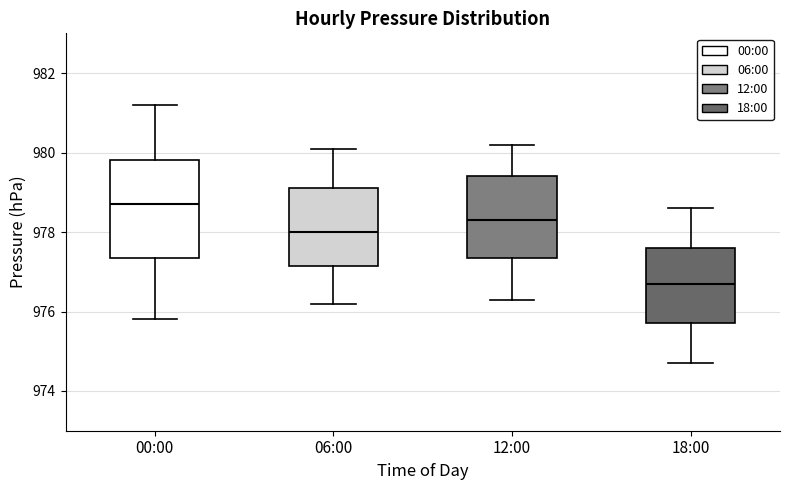

Reading left to right, transcribe this box plot: for each box, give where its median line is, the range the box spans, and where its two whiskers end, as read against the y-axis. The values are not printed on the chart, so give them approximately, as read against the axis.

00:00: median 978.8, box 977.4 to 979.8, whiskers 975.8 to 981.2
06:00: median 978.0, box 977.2 to 979.2, whiskers 976.2 to 980.2
12:00: median 978.4, box 977.4 to 979.4, whiskers 976.4 to 980.2
18:00: median 976.8, box 975.8 to 977.6, whiskers 974.8 to 978.6